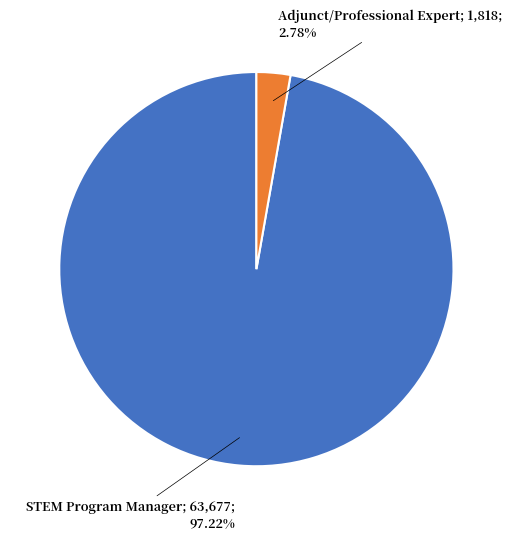

Is there any slice that represents more than half of the pie?

Yes